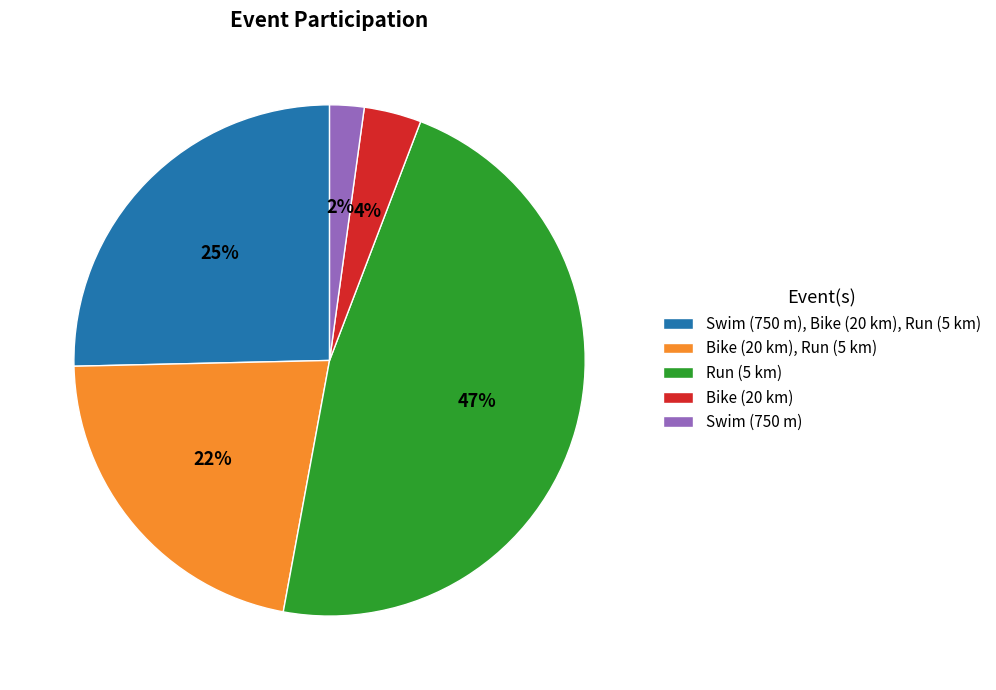

Which has a higher value, Bike (20 km), Run (5 km) or Swim (750 m)?

Bike (20 km), Run (5 km)